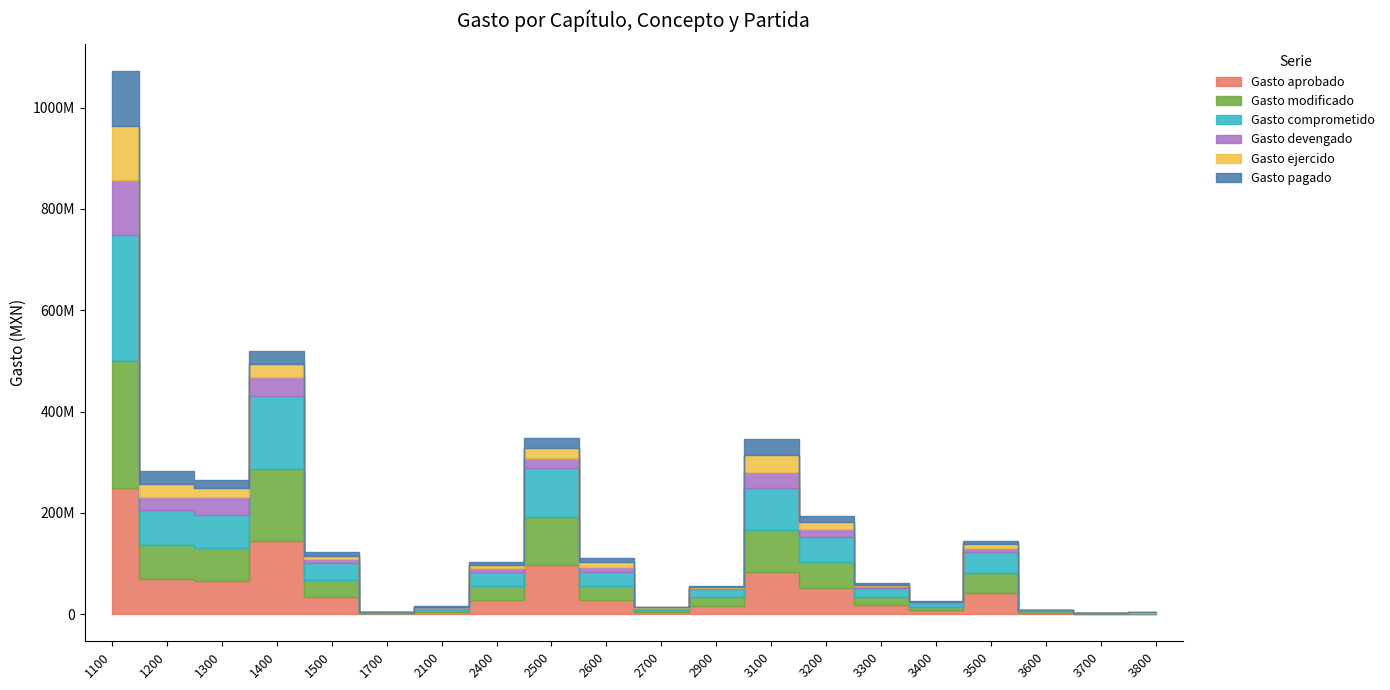

True or false: Gasto devengado and Gasto pagado cross at least once.

False